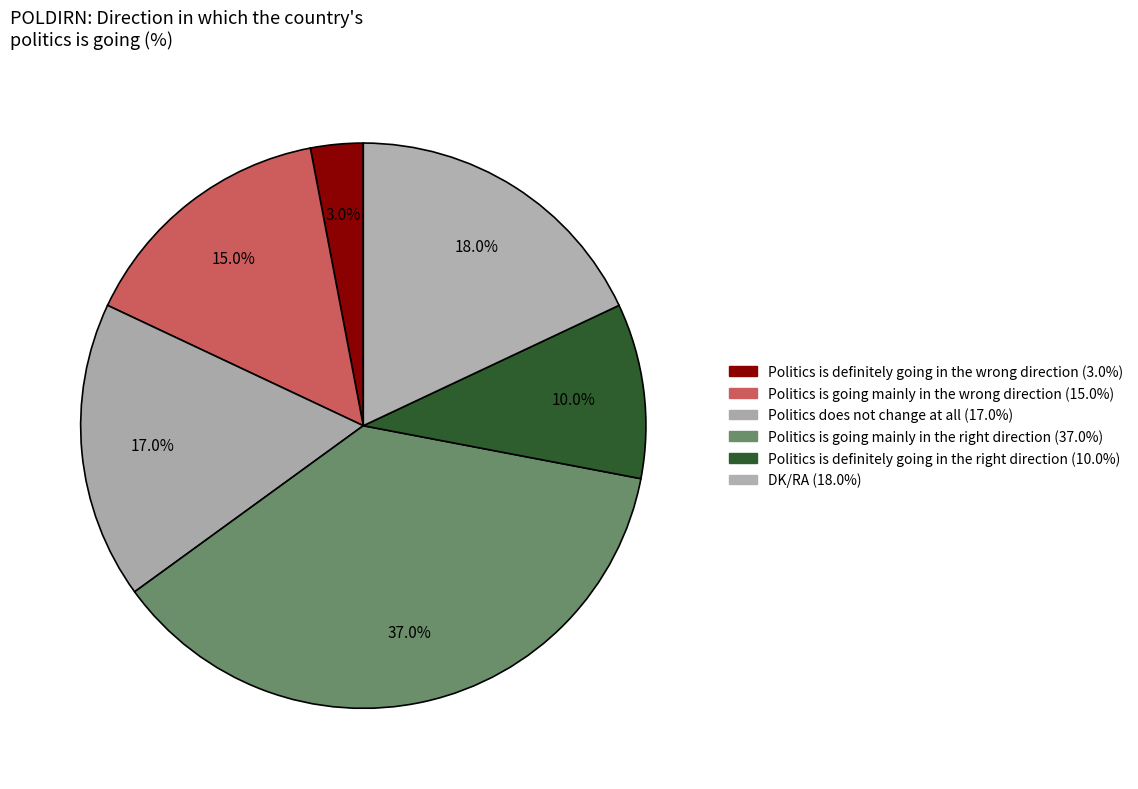

Rank the categories by value from highest to lowest.

Politics is going mainly in the right direction, DK/RA, Politics does not change at all, Politics is going mainly in the wrong direction, Politics is definitely going in the right direction, Politics is definitely going in the wrong direction